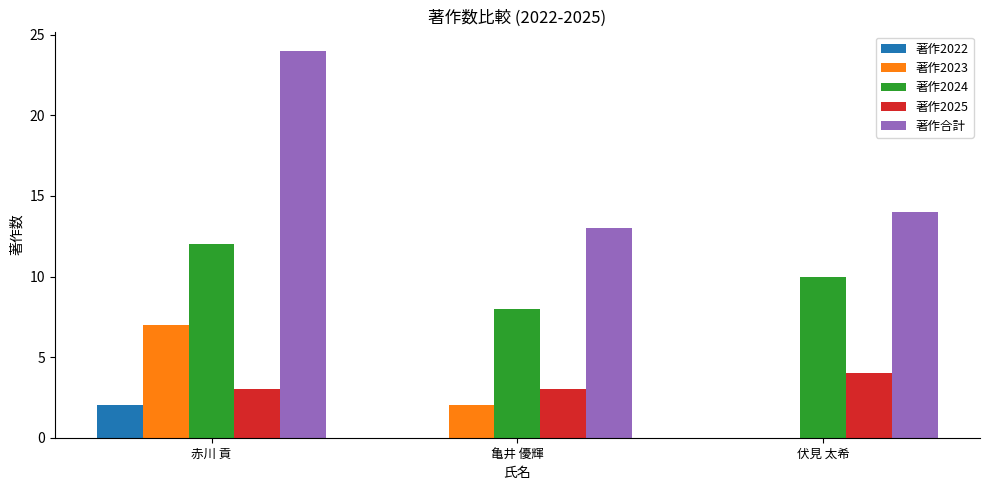

The value of 著作2024 at 亀井 優輝 is 8. True or false?

True